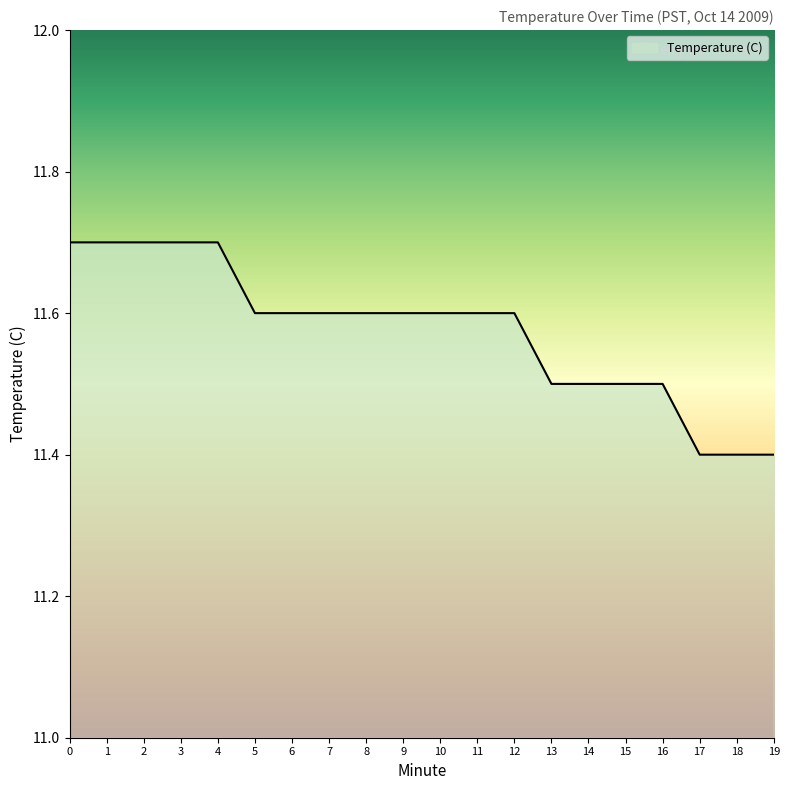

Is it true that the value at 10 is 11.6?

True